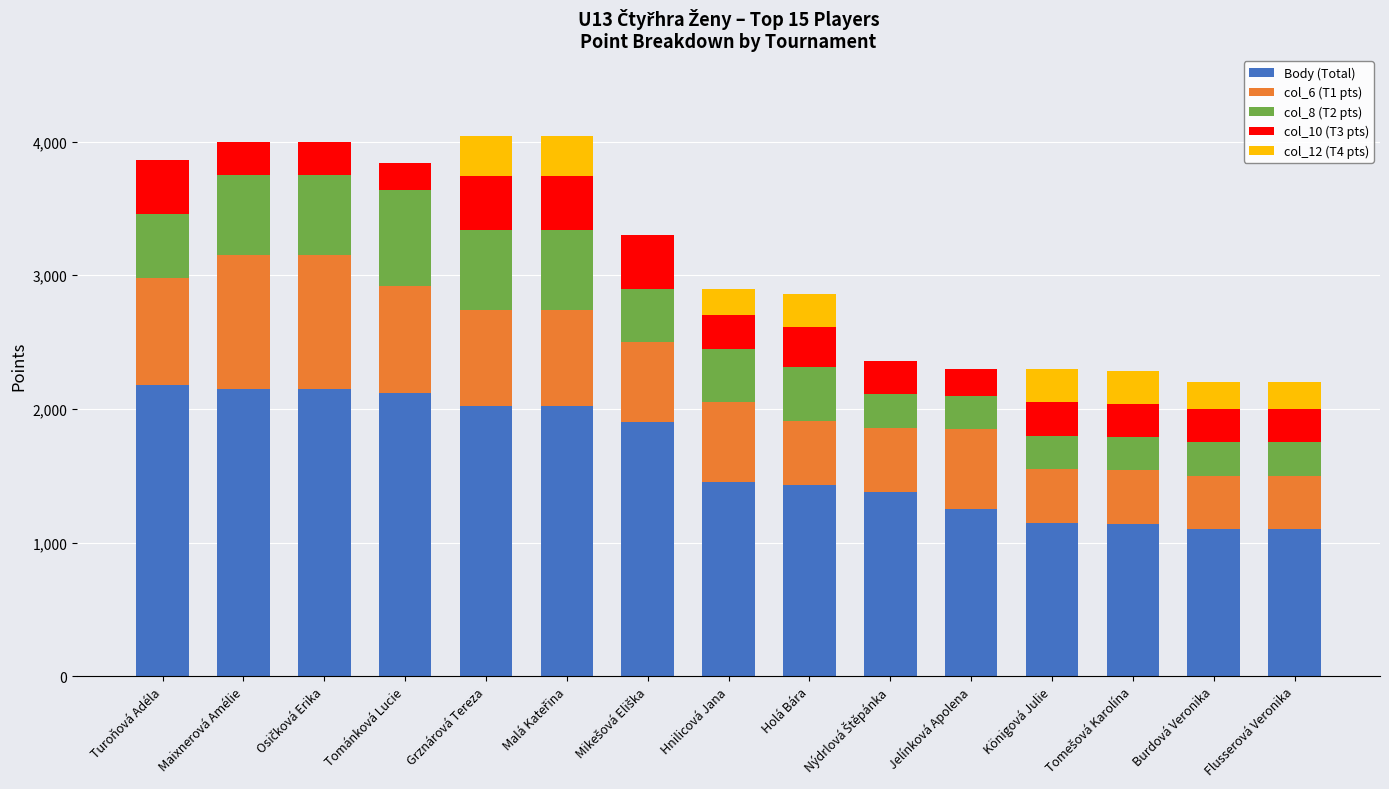

What is the total value across all series at Maixnerová Amélie?

4000